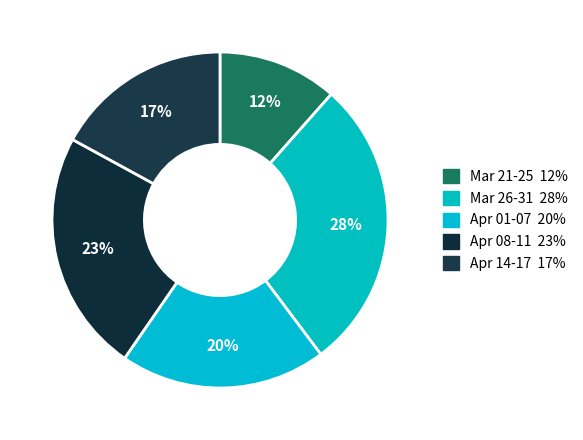

How many segments does this pie chart have?

5